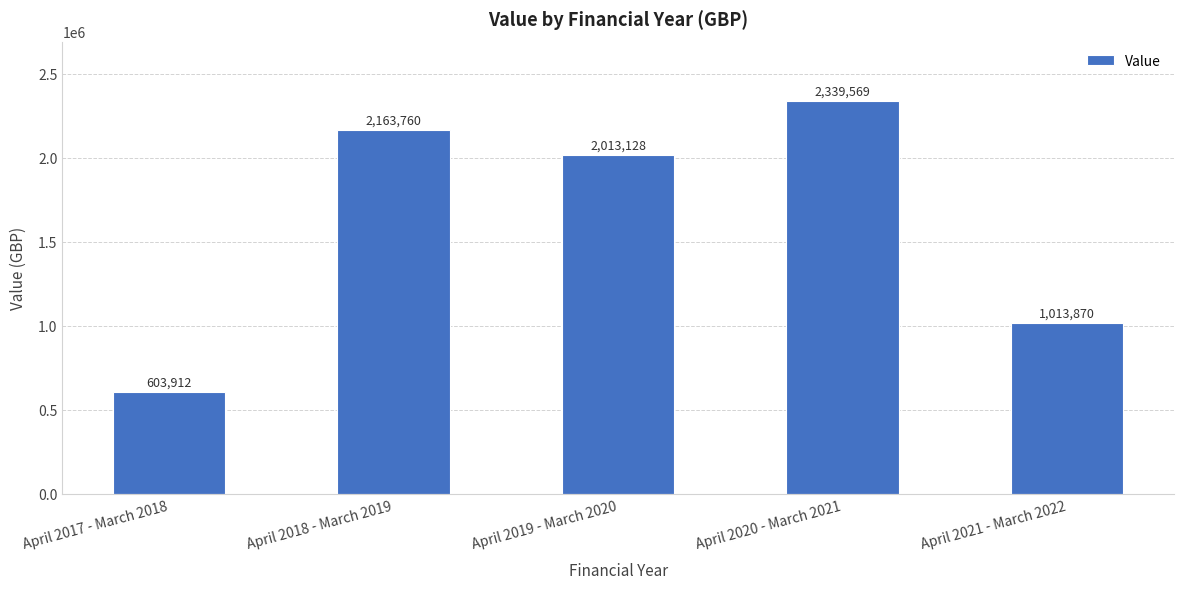

Count the number of categories in the chart.

5